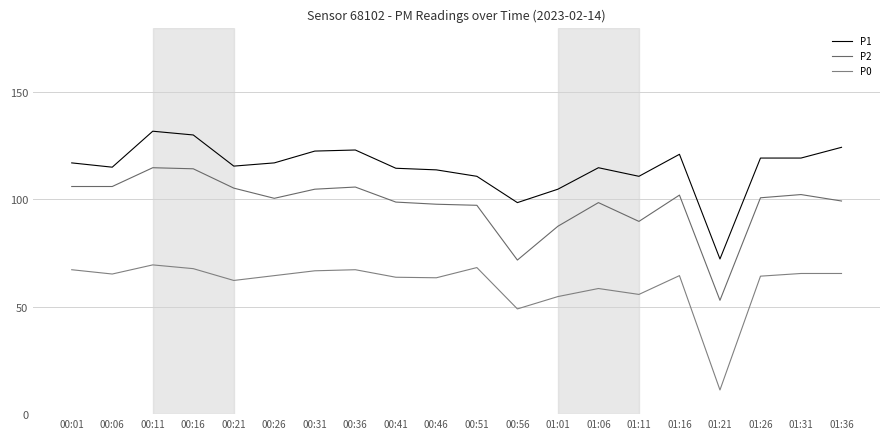

List the series in order of their peak value, highest first.

P1, P2, P0